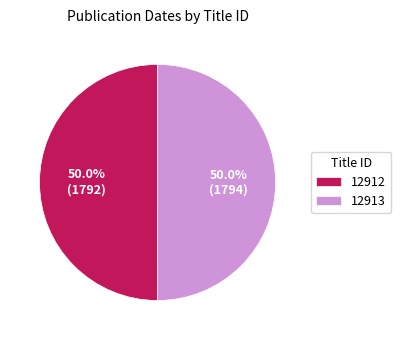

To the nearest percent, what is the combined percentage of 12913 and 12912?

100%